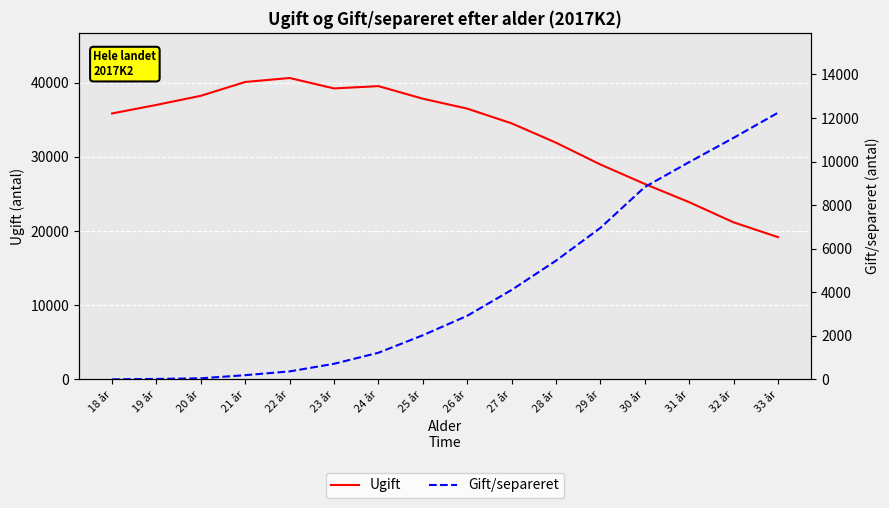

At which label does Ugift first exceed 36517?

19 år